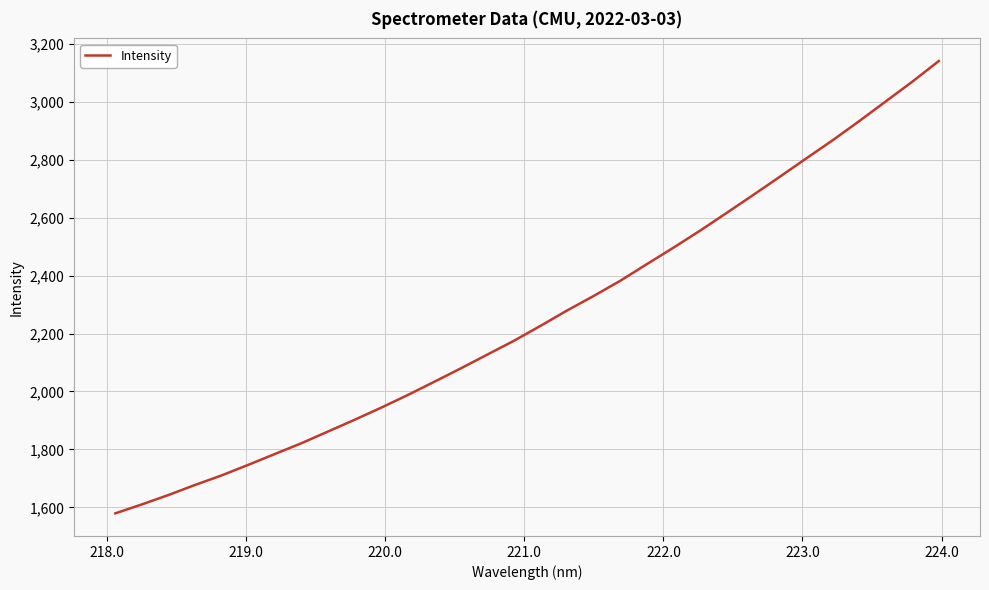

What is the difference between the maximum and minimum values?

1560.8